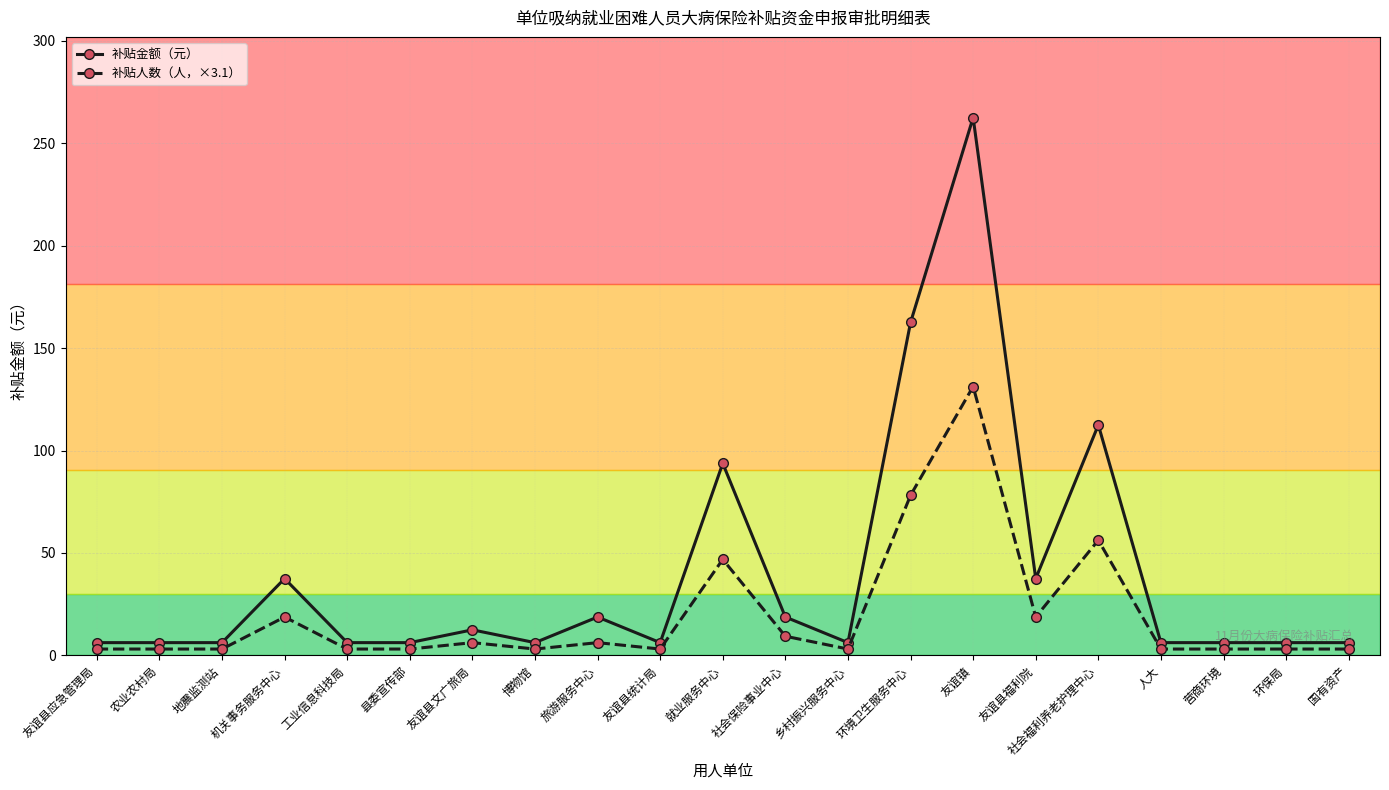

Which series changed the most between 县委宣传部 and 友谊镇?

补贴金额（元）